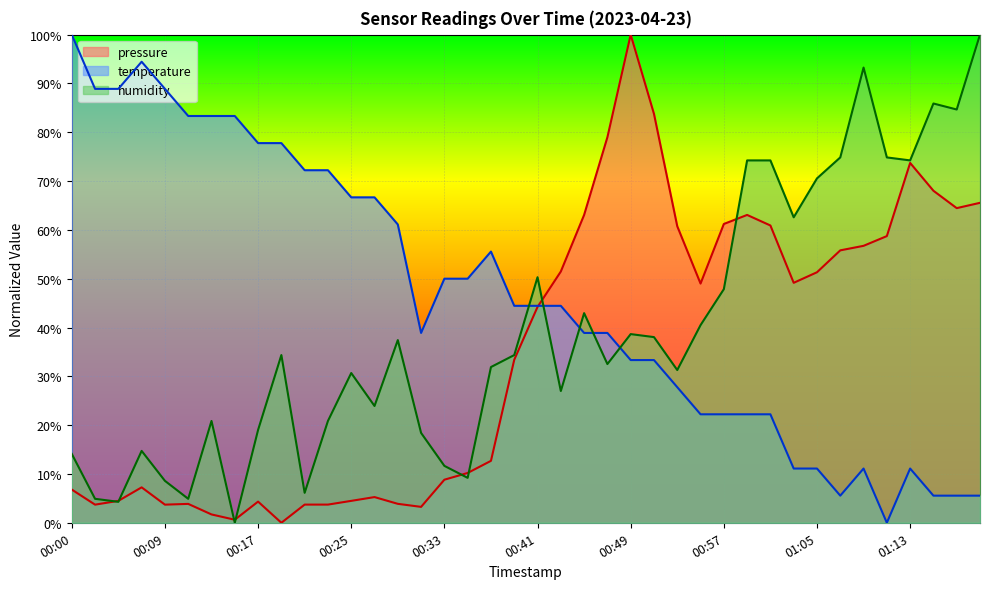

List the series in order of their overall mean, lowest first.

pressure, humidity, temperature